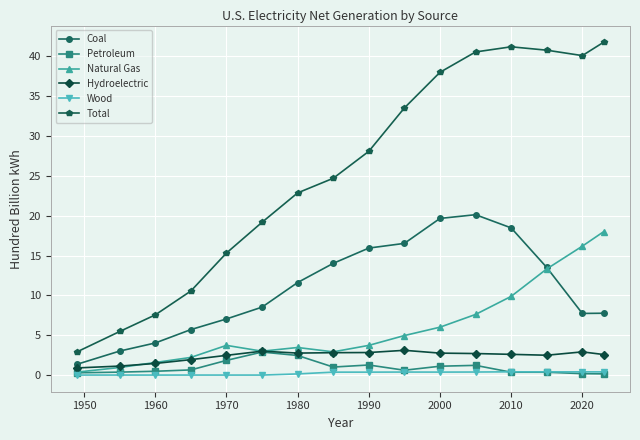

Which series has the largest total across all categories?

Total